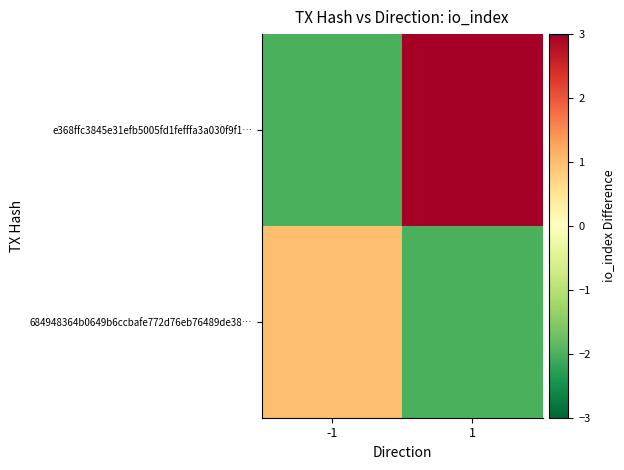

Reading left to right, list all the values displayed in this chart.

684948364b0649b6ccbafe772d76eb76489de38…: -1=1	1=-2
e368ffc3845e31efb5005fd1fefffa3a030f9f1…: -1=-2	1=3